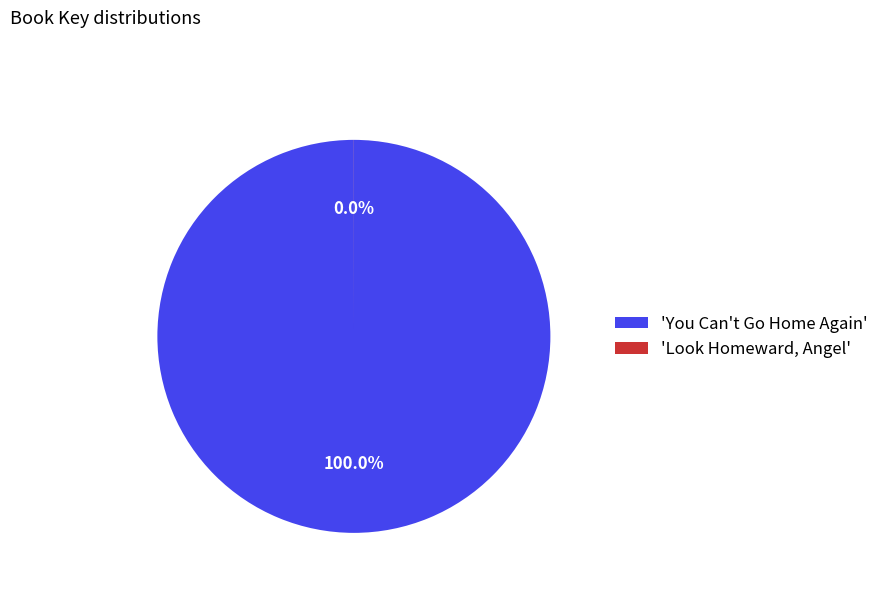

How many slices are in this pie chart?

2